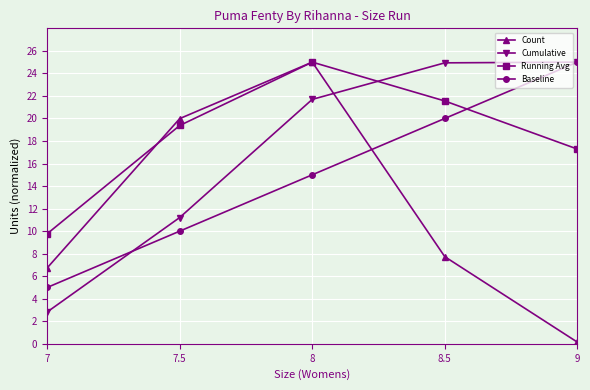

List the series in order of their overall mean, lowest first.

Count, Baseline, Cumulative, Running Avg